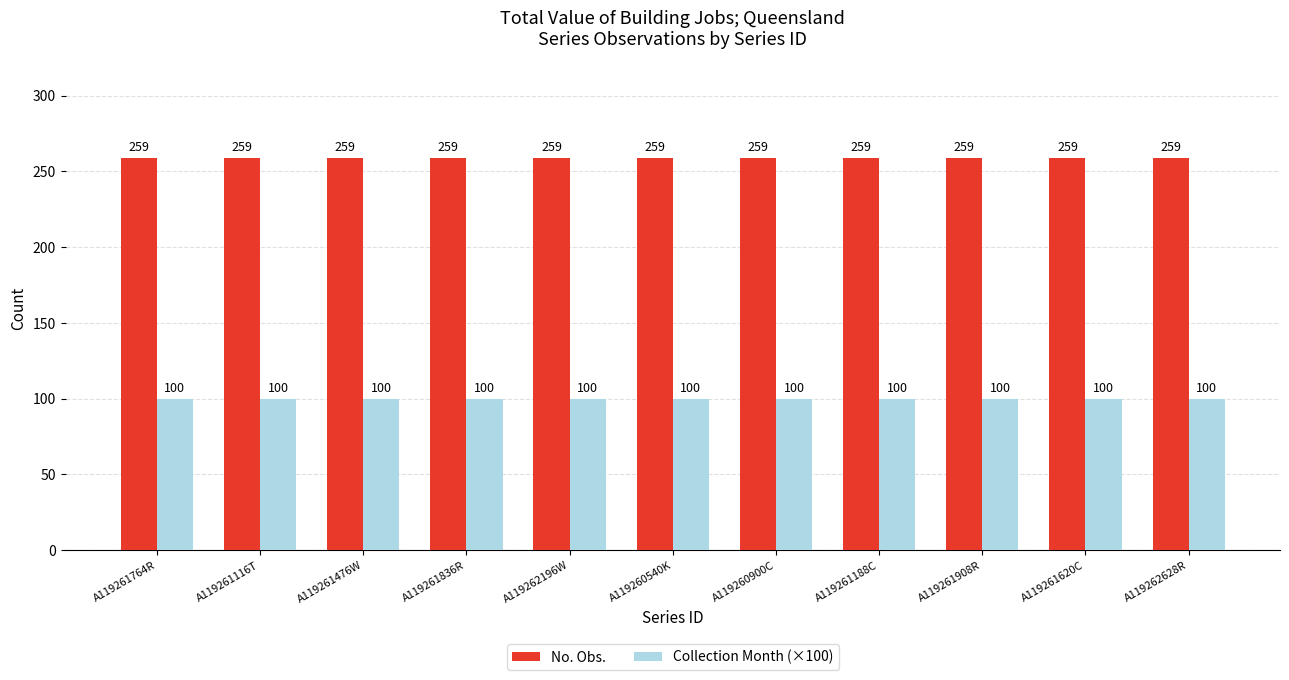

What is the spread (max minus min) of values at A119261908R?

159